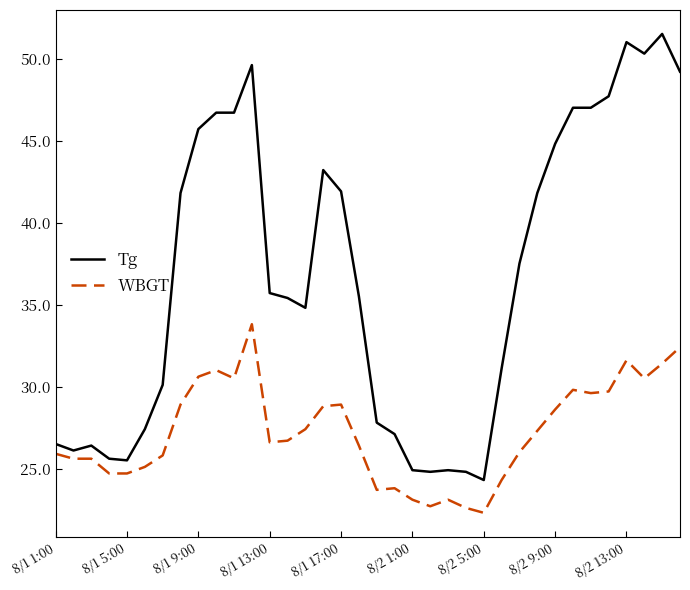

Which series has the widest spread of values?

Tg